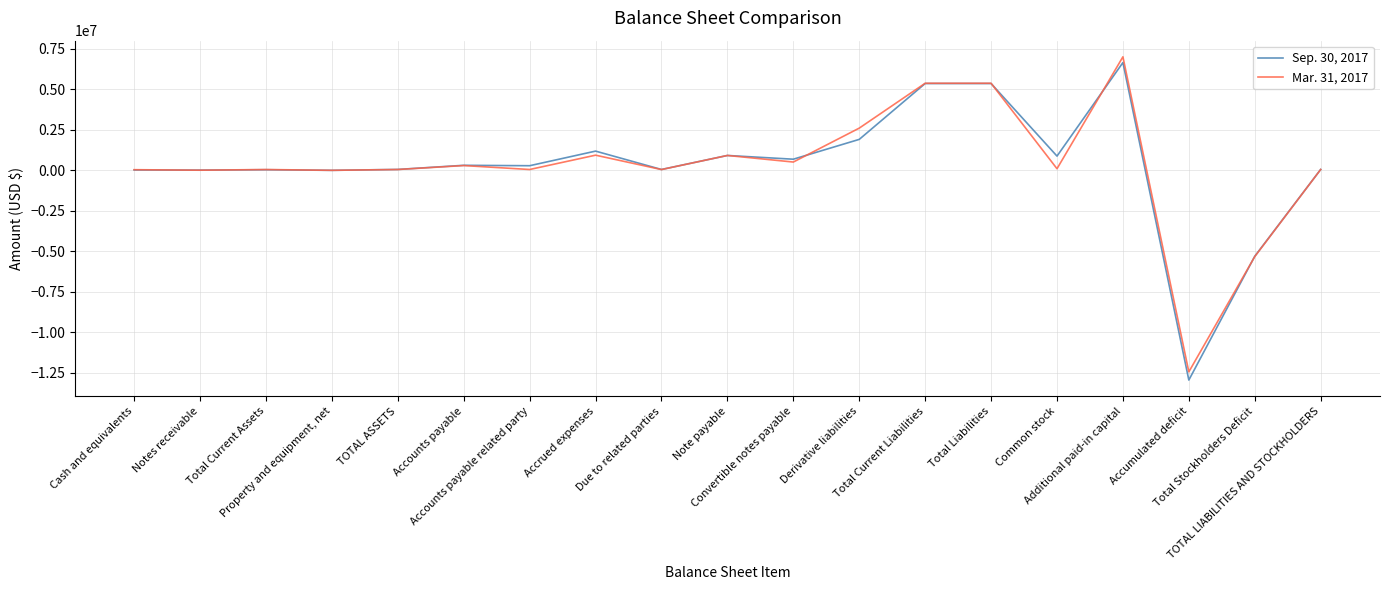

What is the difference between the second highest and minimum values in the Mar. 31, 2017 series?

17823616